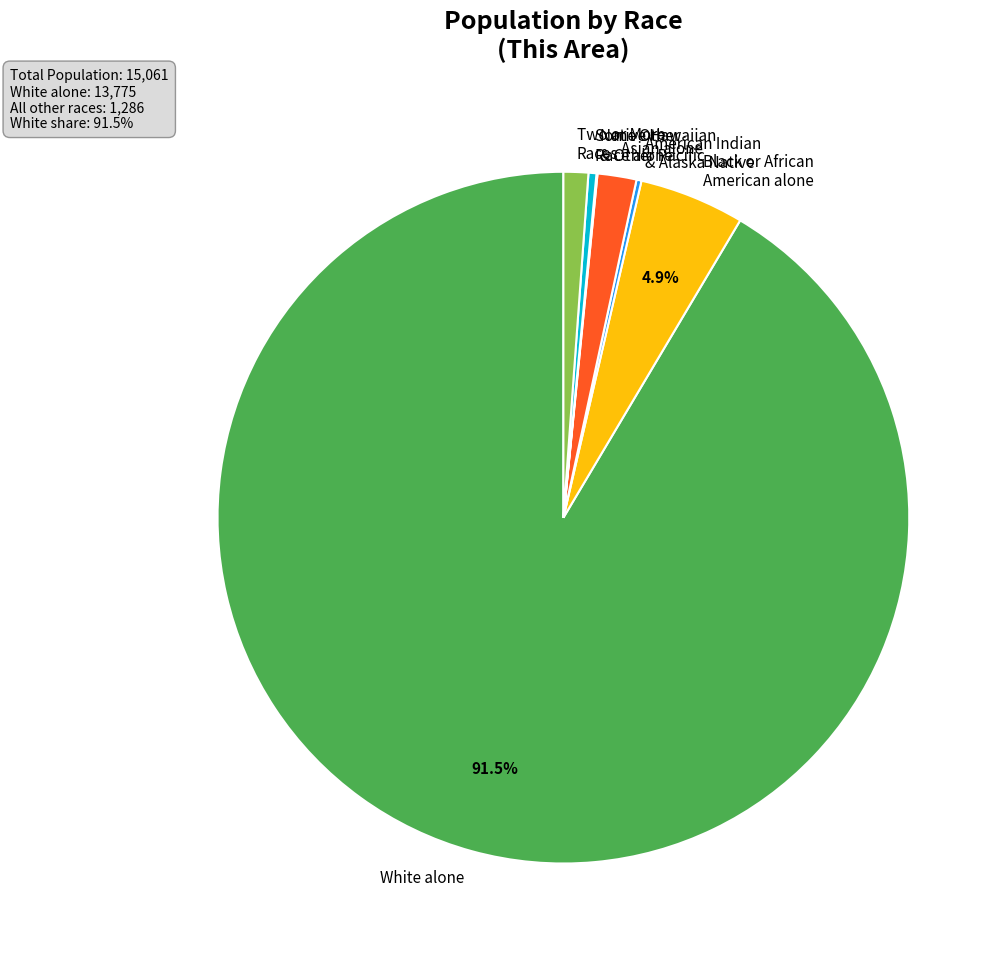

What is the largest slice in the pie chart?

White alone